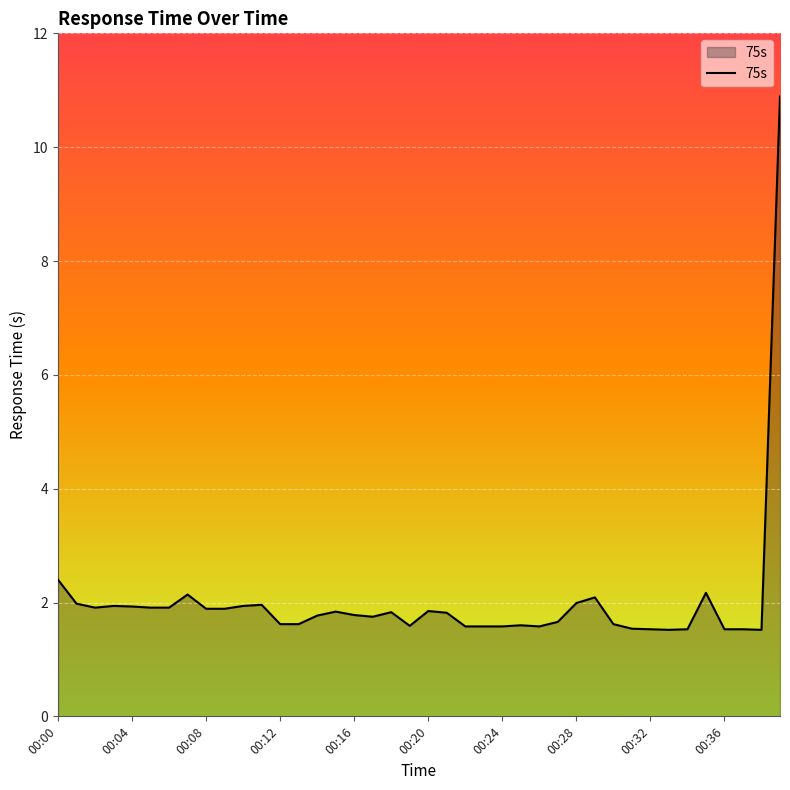

What is the minimum value shown in the chart?

1.5